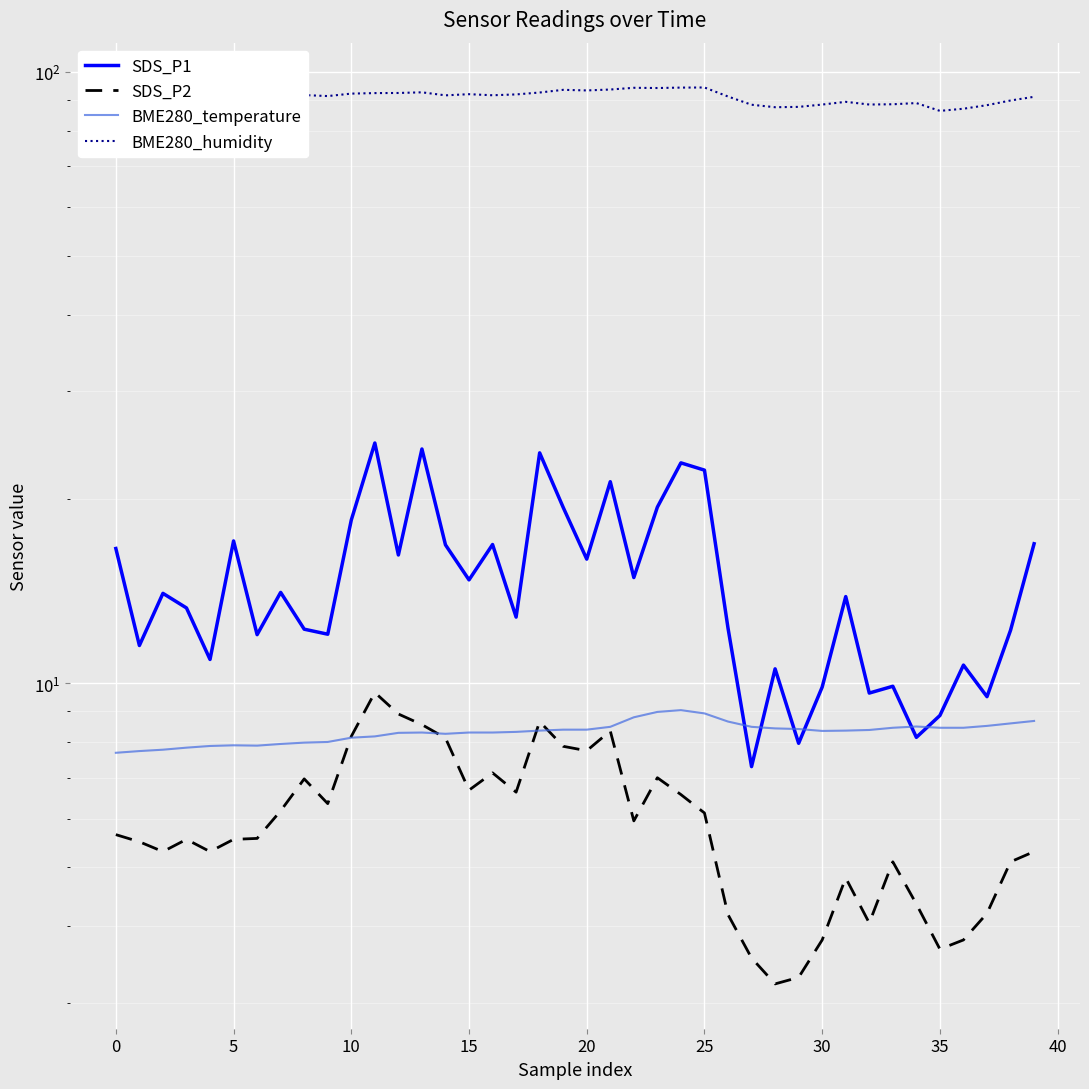

At which category is the sum across all series the highest?

11